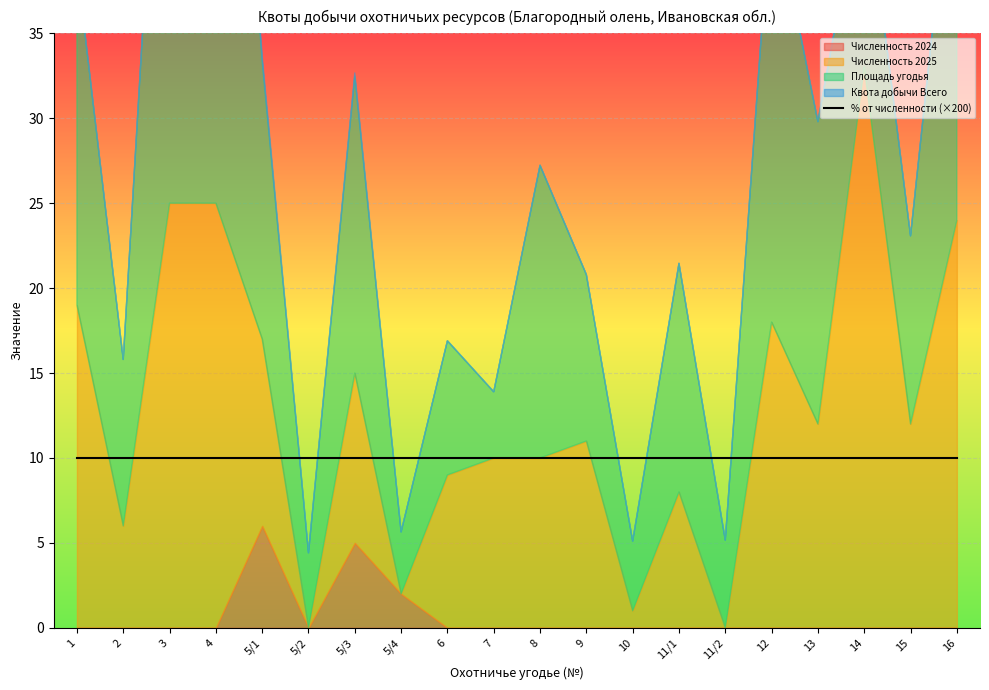

True or false: % от численности and Площадь угодья cross at least once.

False